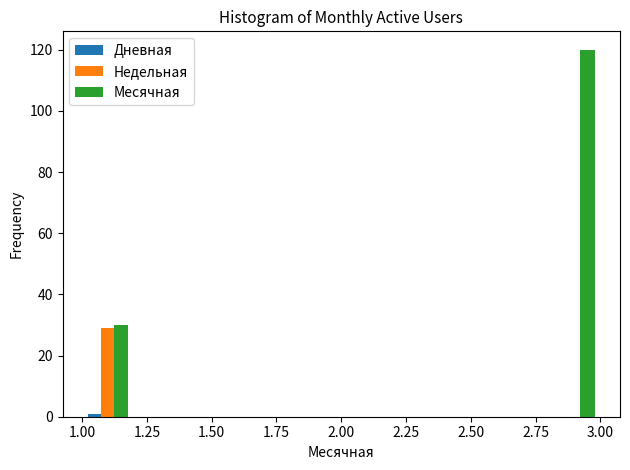

Reading left to right, list every range on the x-axis with the height of the bar of each series over it. The values are not printed on the chart, so give them approximately, as read against the axis.

1.0 to 1.2: Дневная=under 2	Недельная=30	Месячная=30
1.2 to 1.4: Дневная=0	Недельная=0	Месячная=0
1.4 to 1.6: Дневная=0	Недельная=0	Месячная=0
1.6 to 1.8: Дневная=0	Недельная=0	Месячная=0
1.8 to 2.0: Дневная=0	Недельная=0	Месячная=0
2.0 to 2.2: Дневная=0	Недельная=0	Месячная=0
2.2 to 2.4: Дневная=0	Недельная=0	Месячная=0
2.4 to 2.6: Дневная=0	Недельная=0	Месячная=0
2.6 to 2.8: Дневная=0	Недельная=0	Месячная=0
2.8 to 3.0: Дневная=0	Недельная=0	Месячная=120